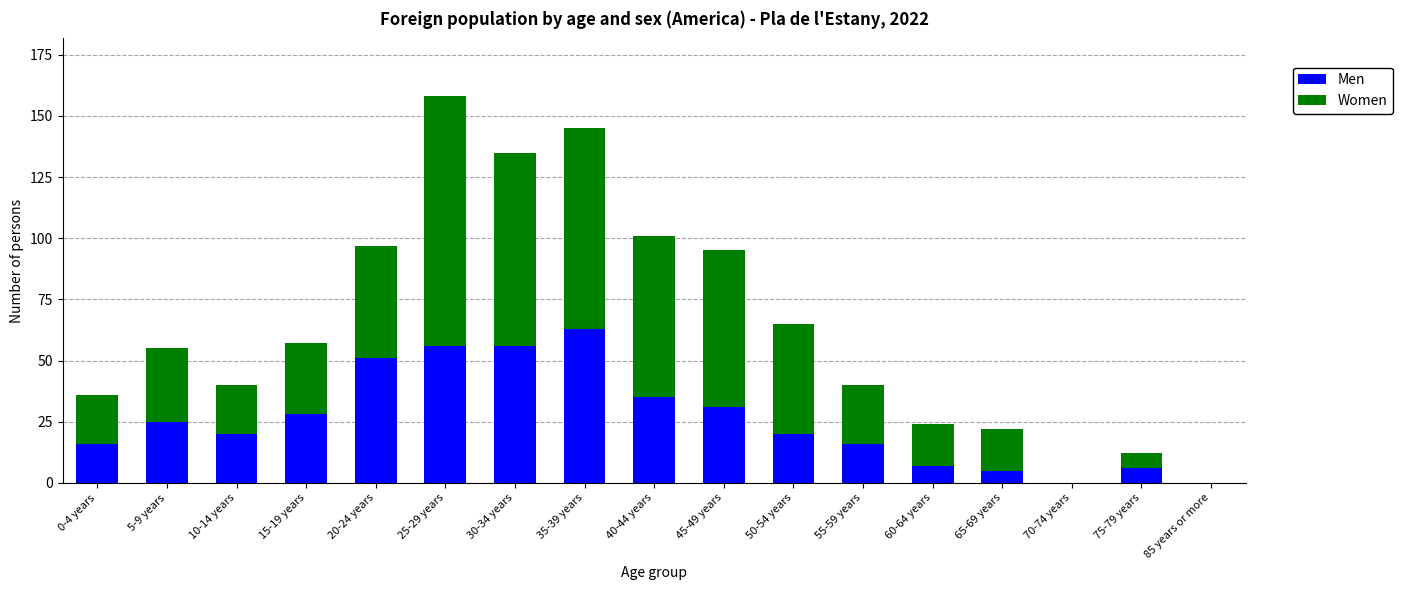

At which category is the sum across all series the highest?

25-29 years